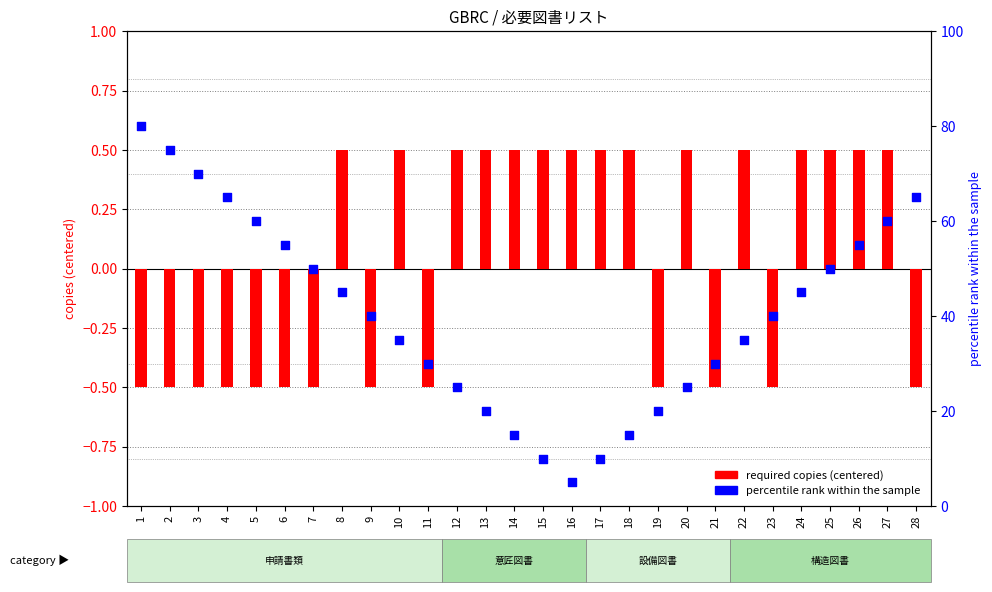

Which series has the largest total across all categories?

percentile rank within the sample